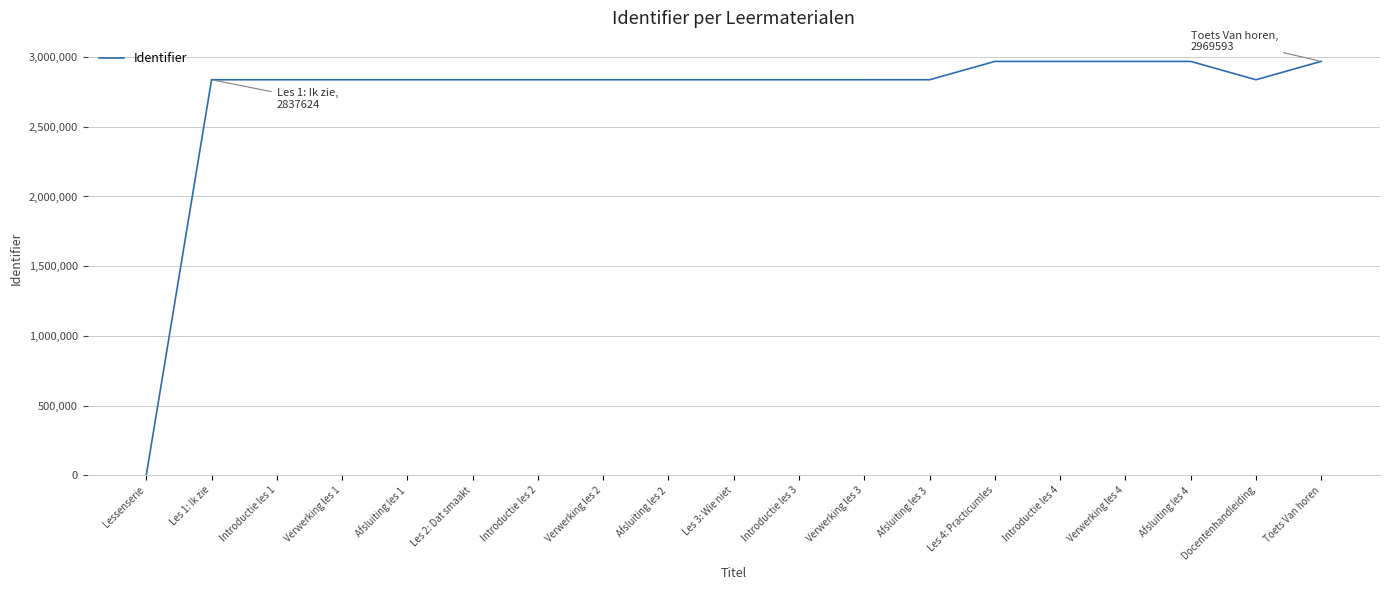

What is the change in value from Verwerking les 3 to Afsluiting les 3?

+2